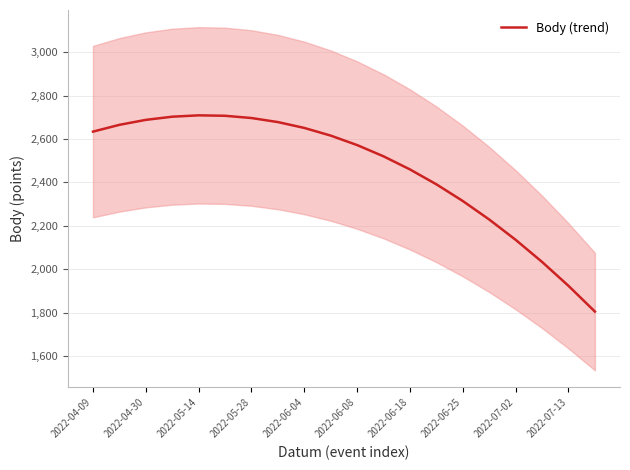

What is the difference between the maximum and second lowest values?

785.7